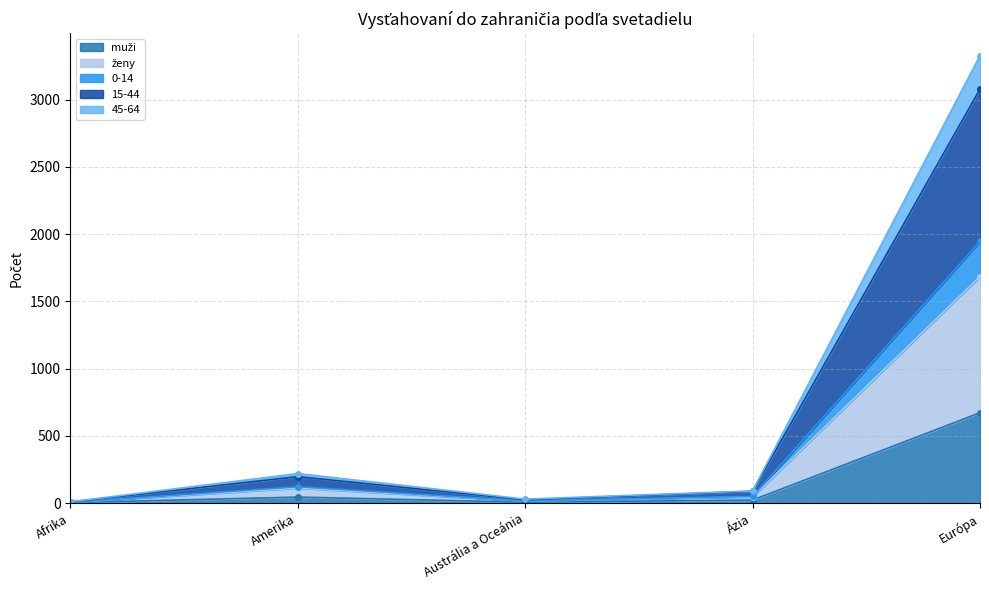

What is the value of the muži point at the 5th from the left?

672